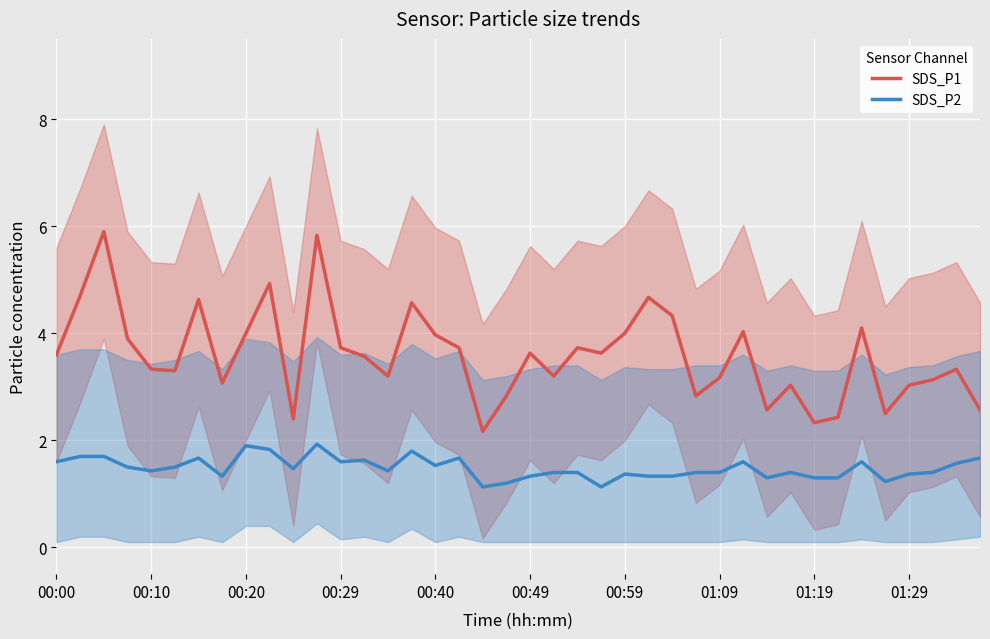

What is the value of the SDS_P2 point at the 1st from the left?

1.6